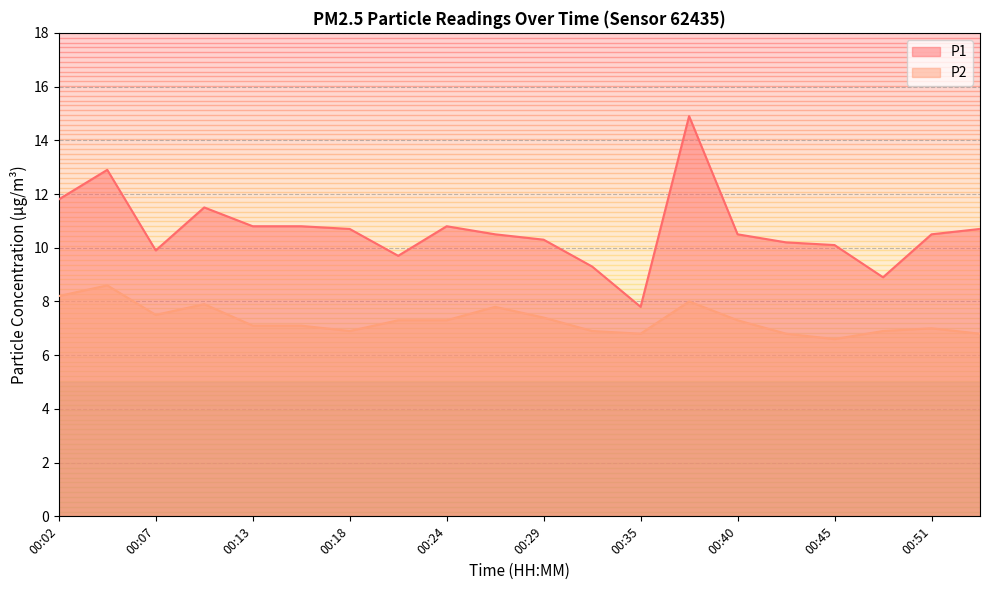

How many lines are shown in the chart?

2